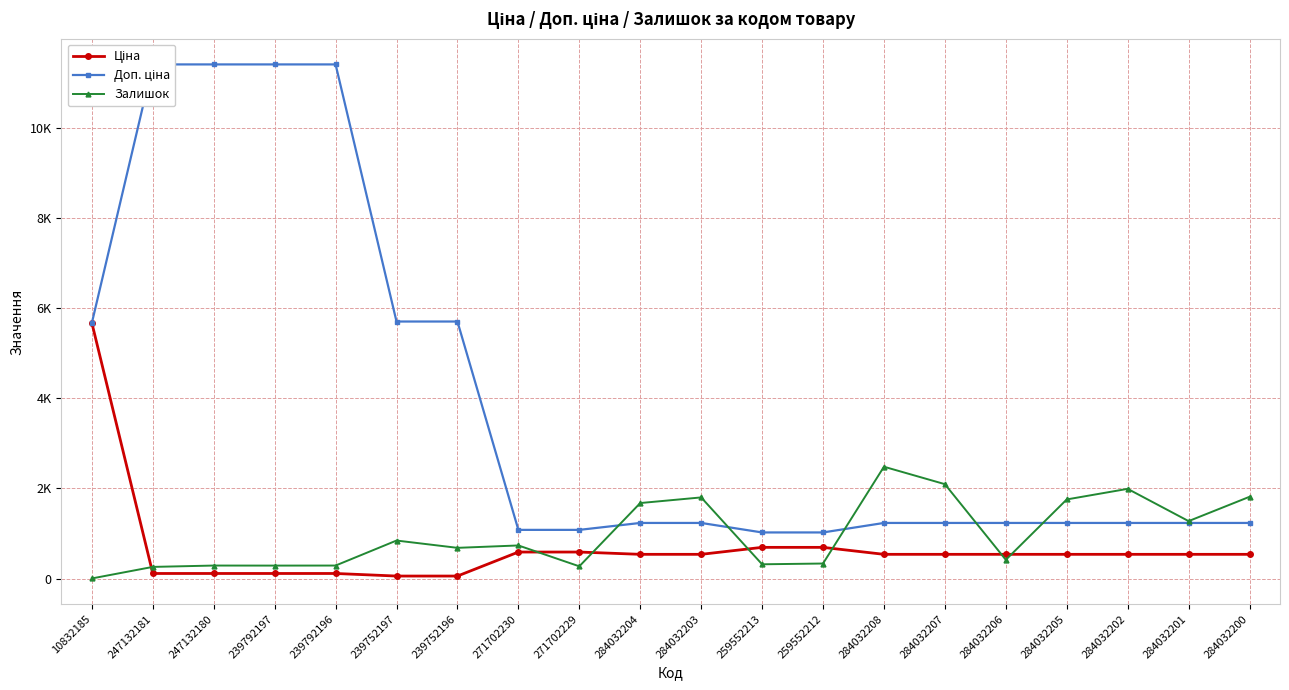

Where is Ціна nearest to the value 2865?

259552213